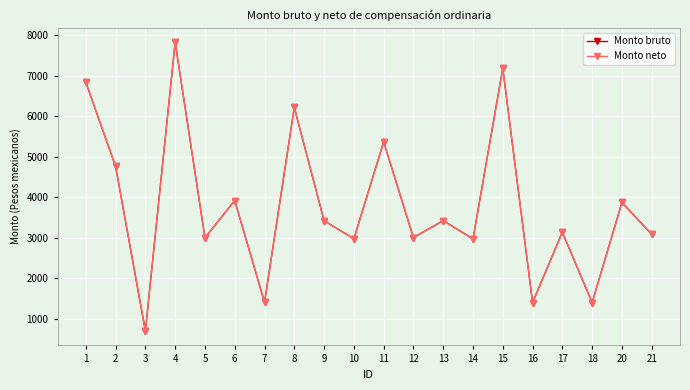

What is the maximum value shown in the chart?

7830.8